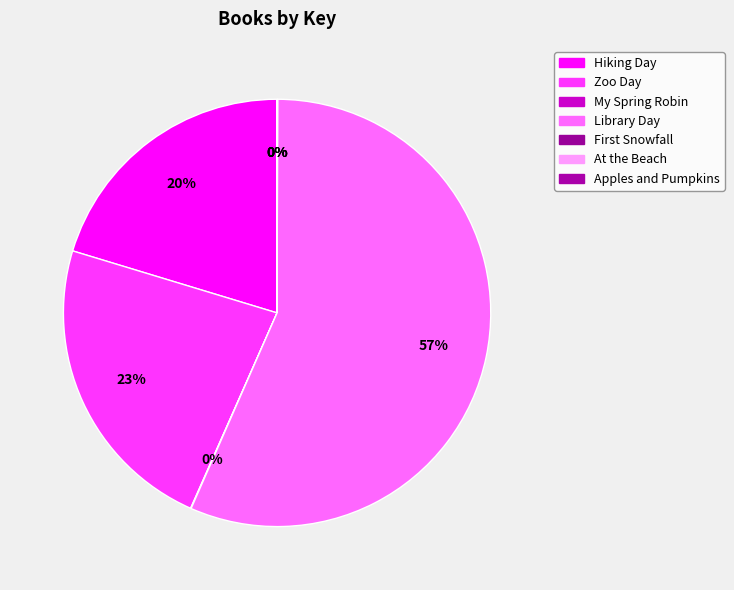

Rank the categories by value from highest to lowest.

Library Day, Zoo Day, Hiking Day, First Snowfall, My Spring Robin, Apples and Pumpkins, At the Beach